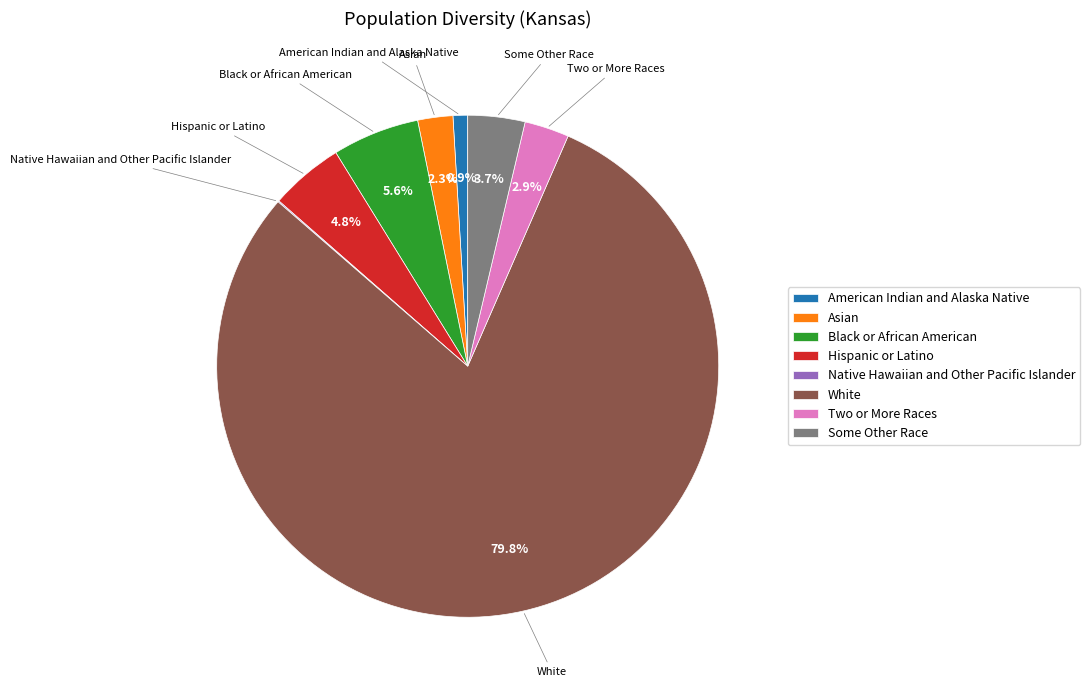

Do Hispanic or Latino and Asian together represent more than half of the pie?

No